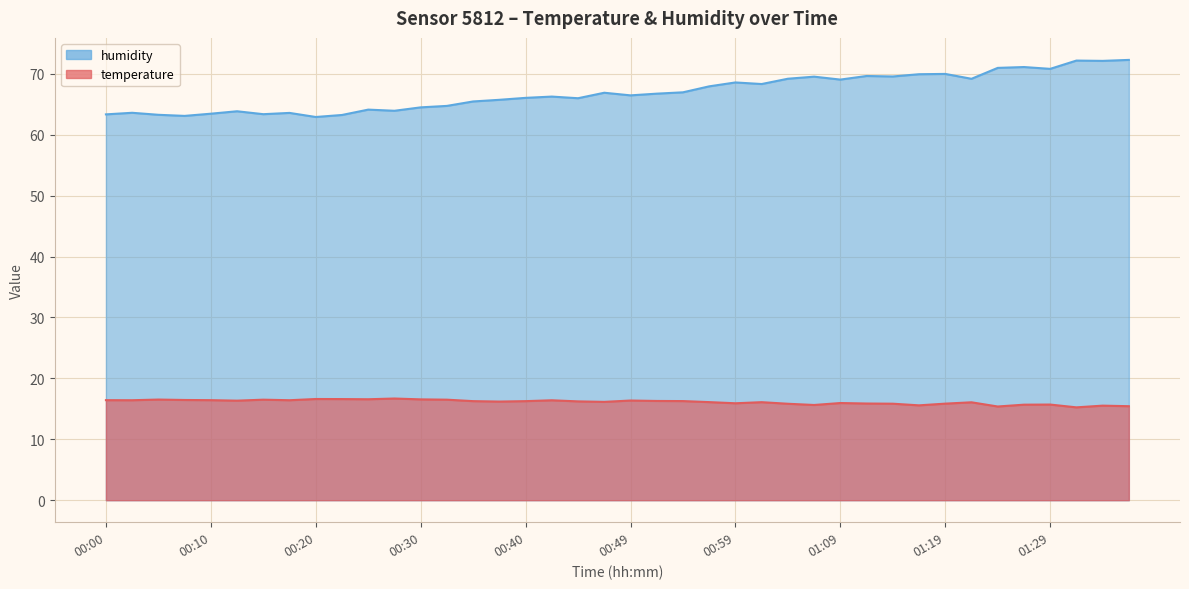

What is the label of the 7th point from the left?

00:15